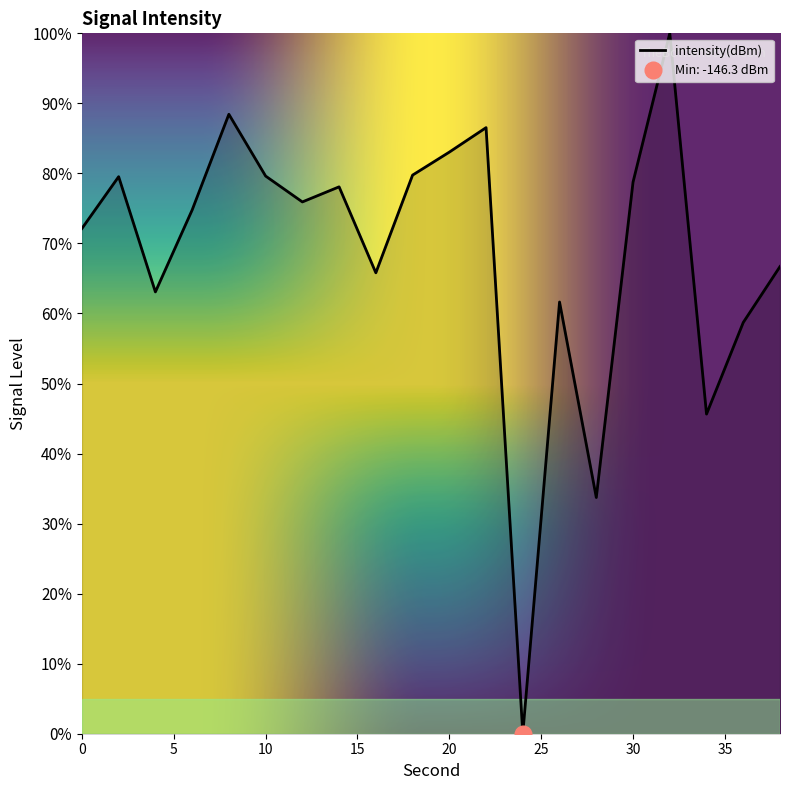

Approximately how many times larger is the value at 20 compared to 26?

1.3